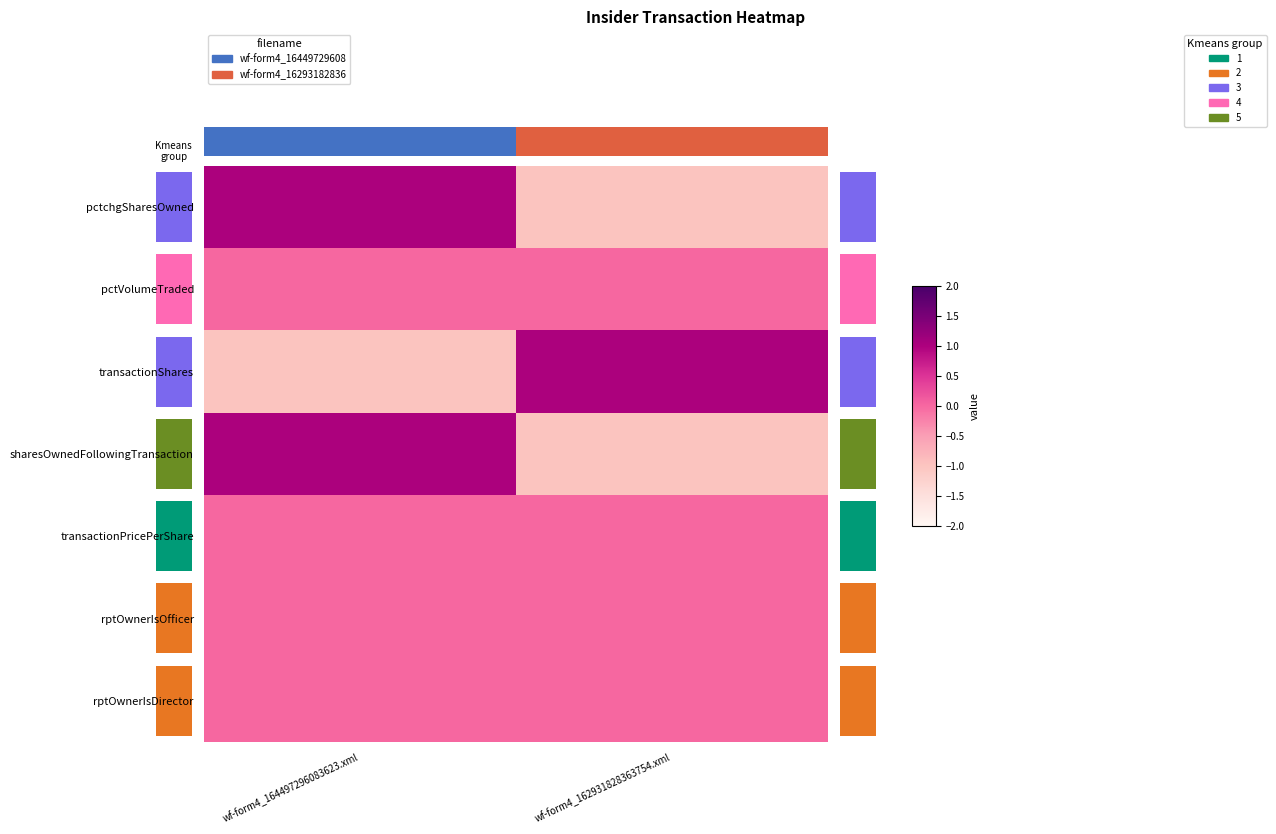

Which series has the largest range (max minus min)?

pctchgSharesOwned